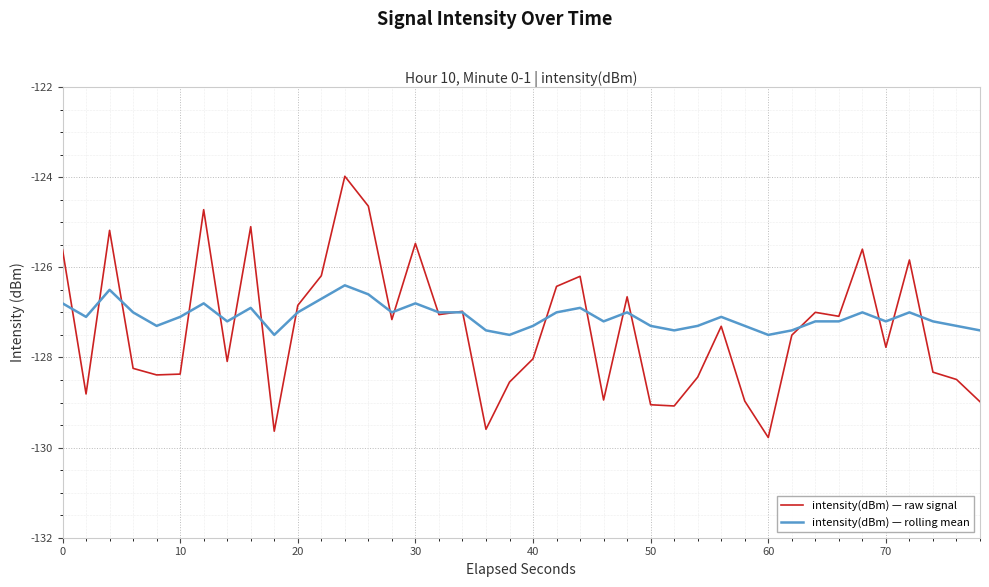

Does the chart have visible grid lines?

Yes